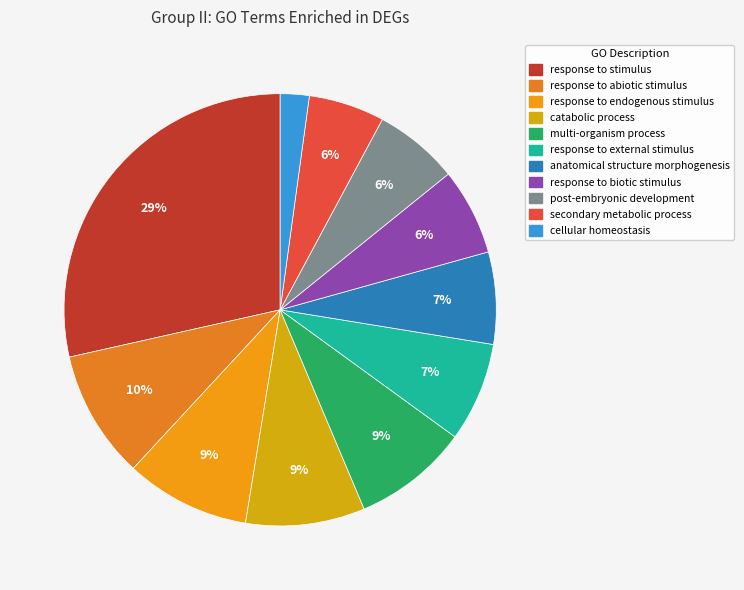

What is the total percentage of catabolic process and cellular homeostasis?

11.1%